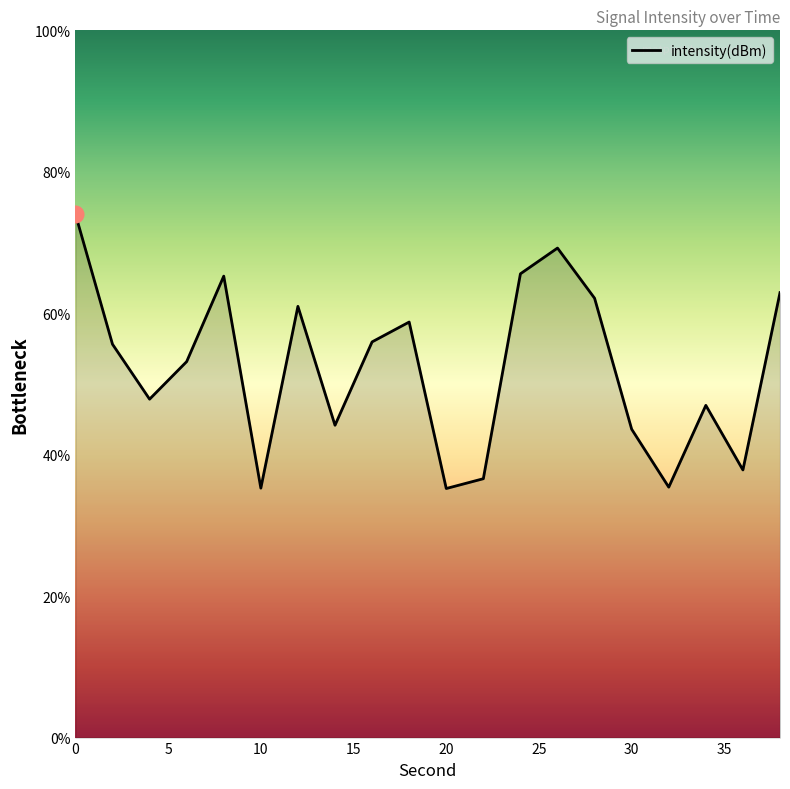

What is the difference between the maximum and minimum values?

38.8